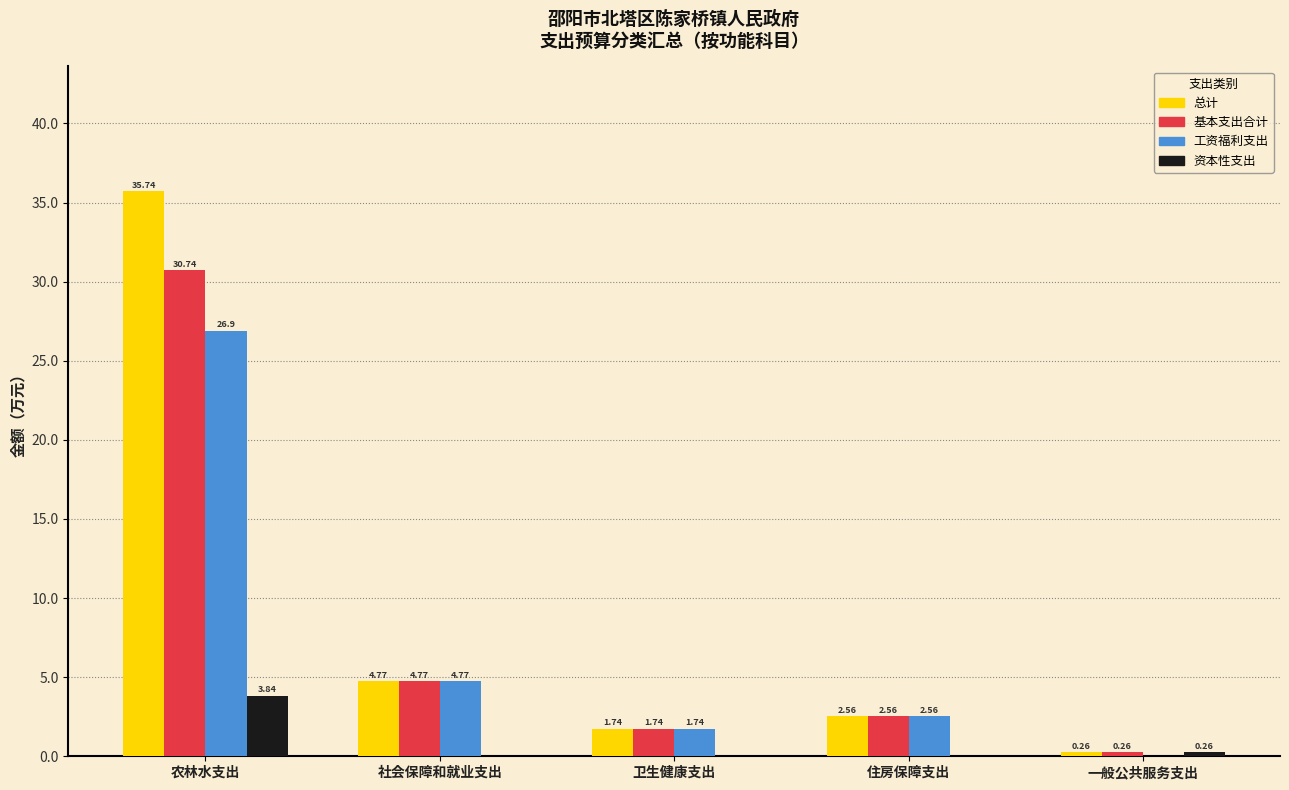

What is the maximum value shown in the chart?

35.7